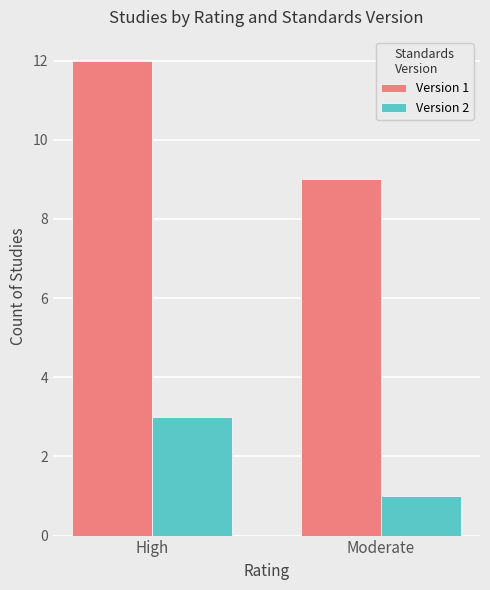

What is the total value across all series at Moderate?

10